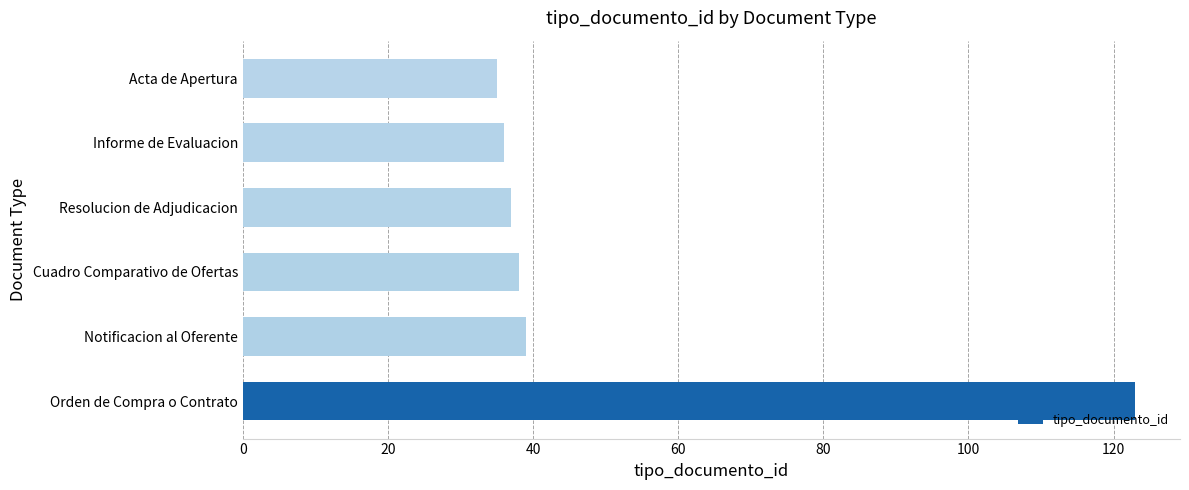

The chart shows a value of 61 at Informe de Evaluacion. True or false?

False